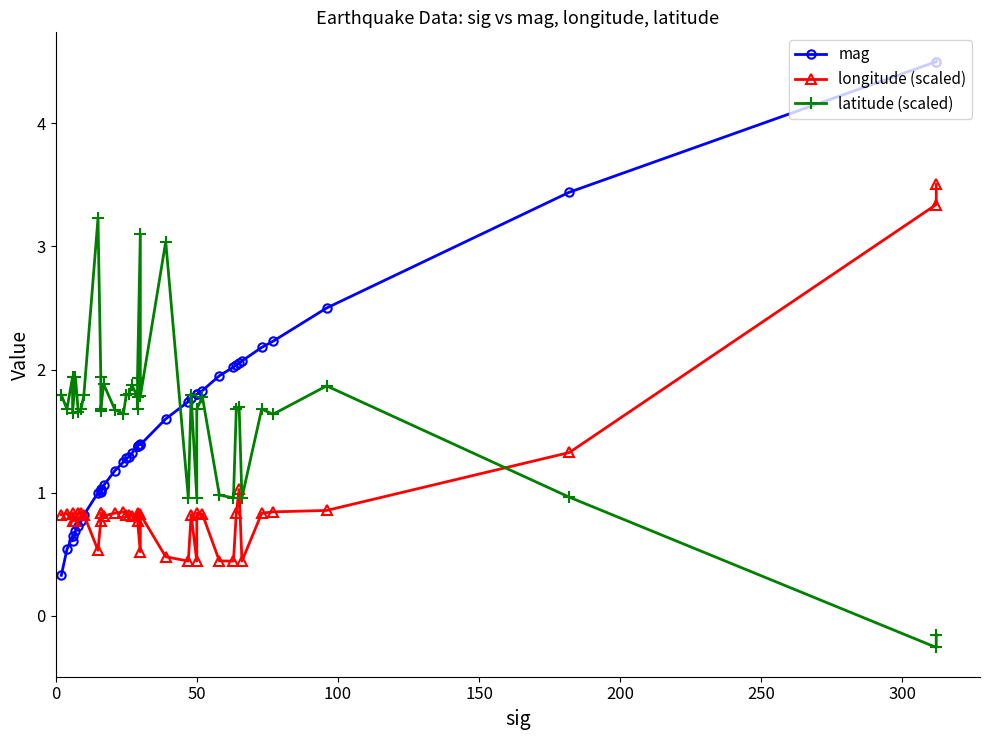

List the series in order of their peak value, highest first.

mag, longitude (scaled), latitude (scaled)